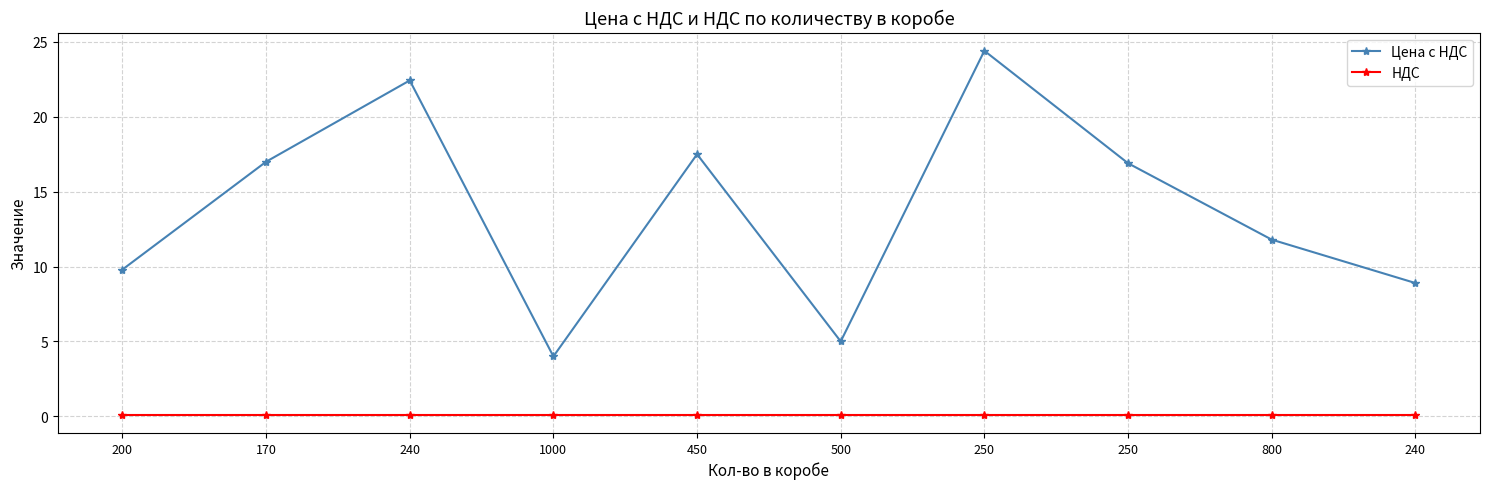

True or false: НДС has a value of 0.1 at 200.

True